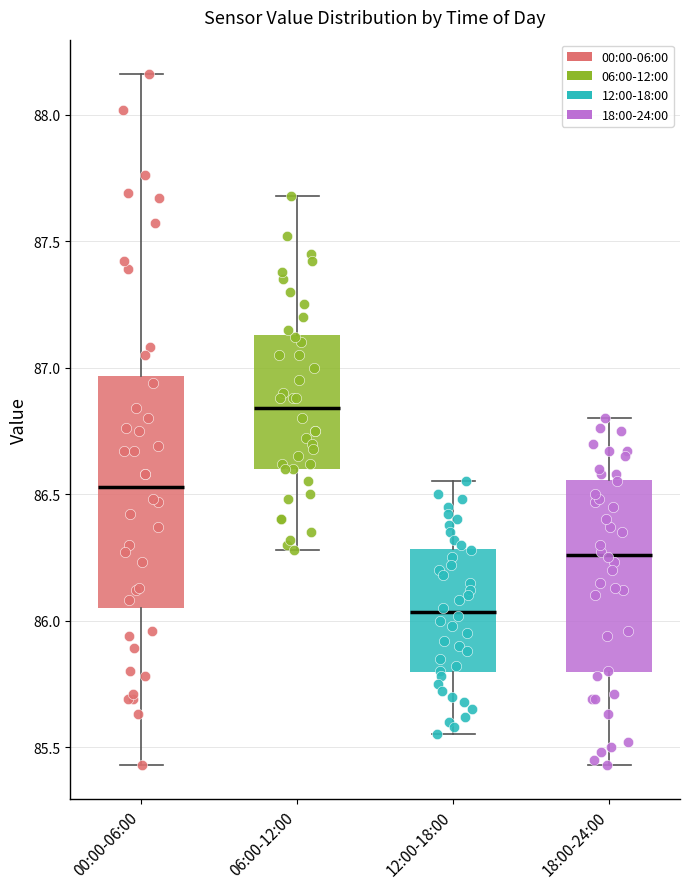

Comparing the boxes themselves (not the whiskers), which one is the tallest?

00:00-06:00